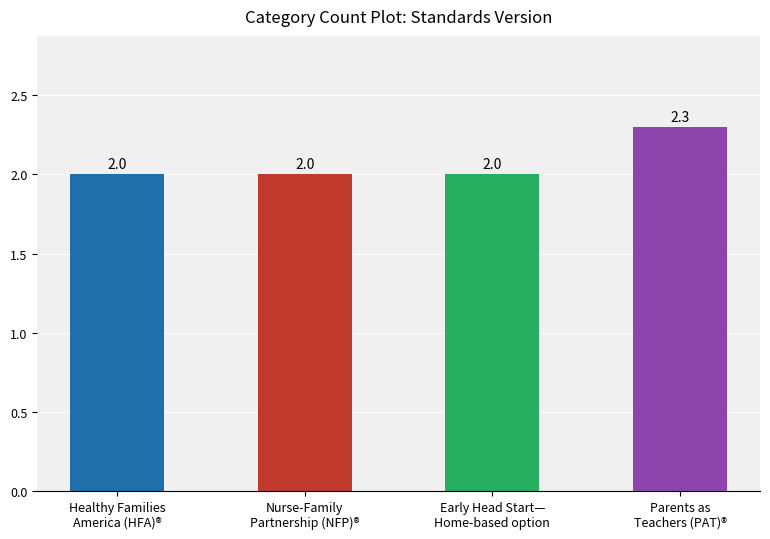

How many values are between 2 and 3?

4